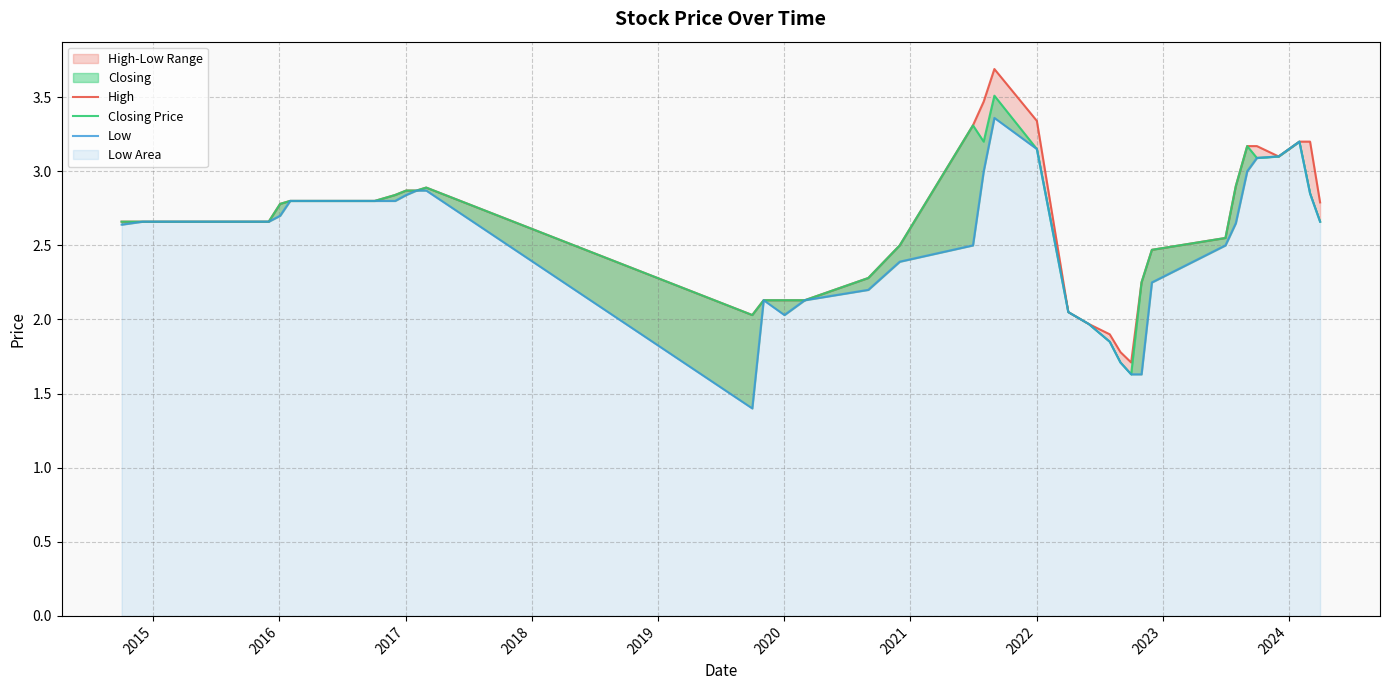

True or false: Low has more than 0 interior local peaks.

True